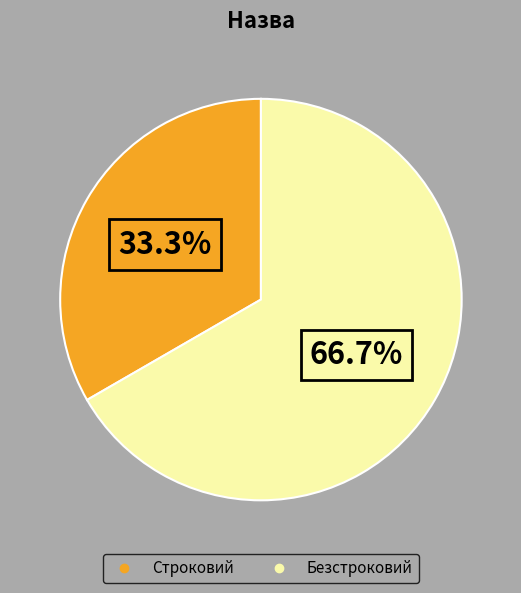

What is the ratio of the value at Безстроковий to the value at Строковий?

2.0